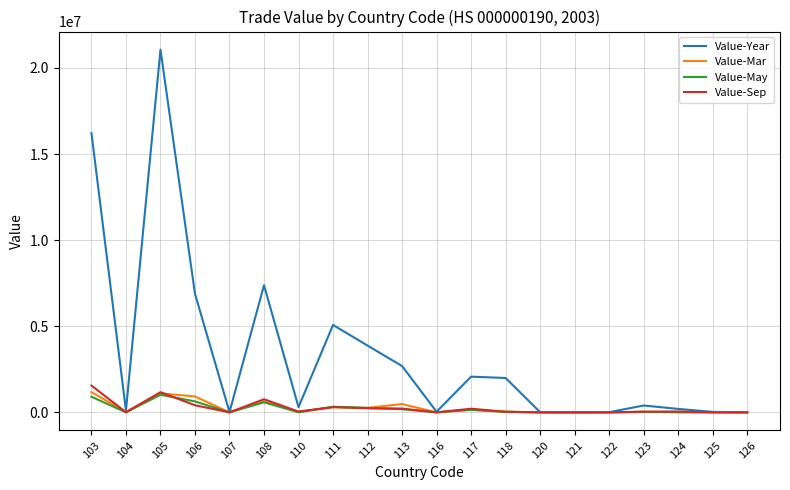

What is the maximum value for Value-Sep?

1555631